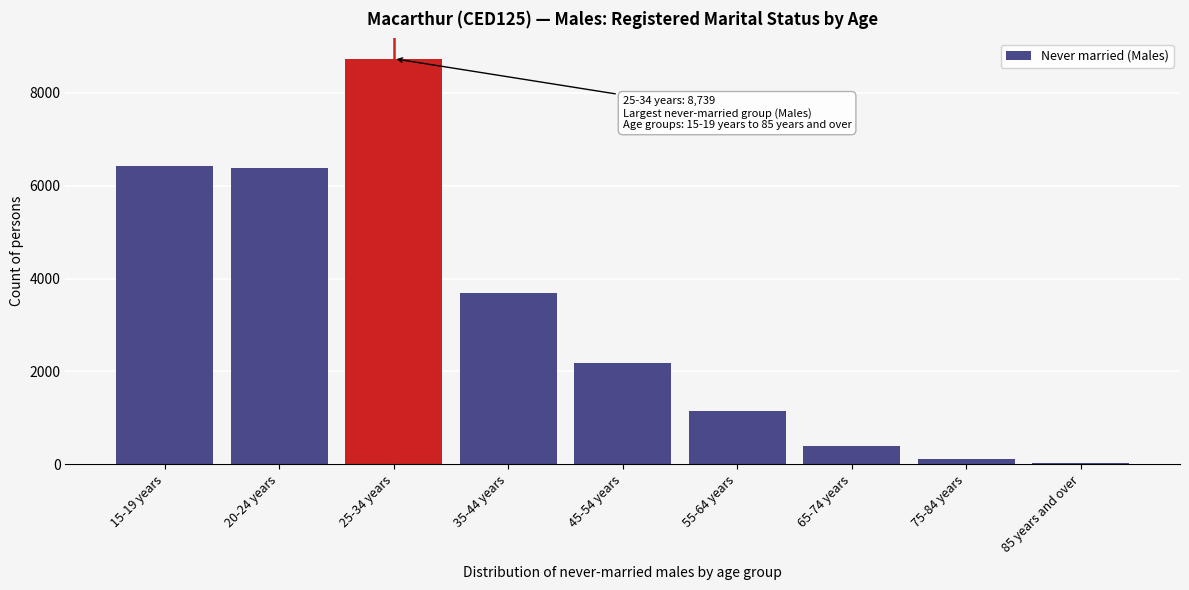

Reading right to left, what are all the values shown in this chart?

85 years and over=22	75-84 years=122	65-74 years=387	55-64 years=1152	45-54 years=2175	35-44 years=3692	25-34 years=8739	20-24 years=6381	15-19 years=6429